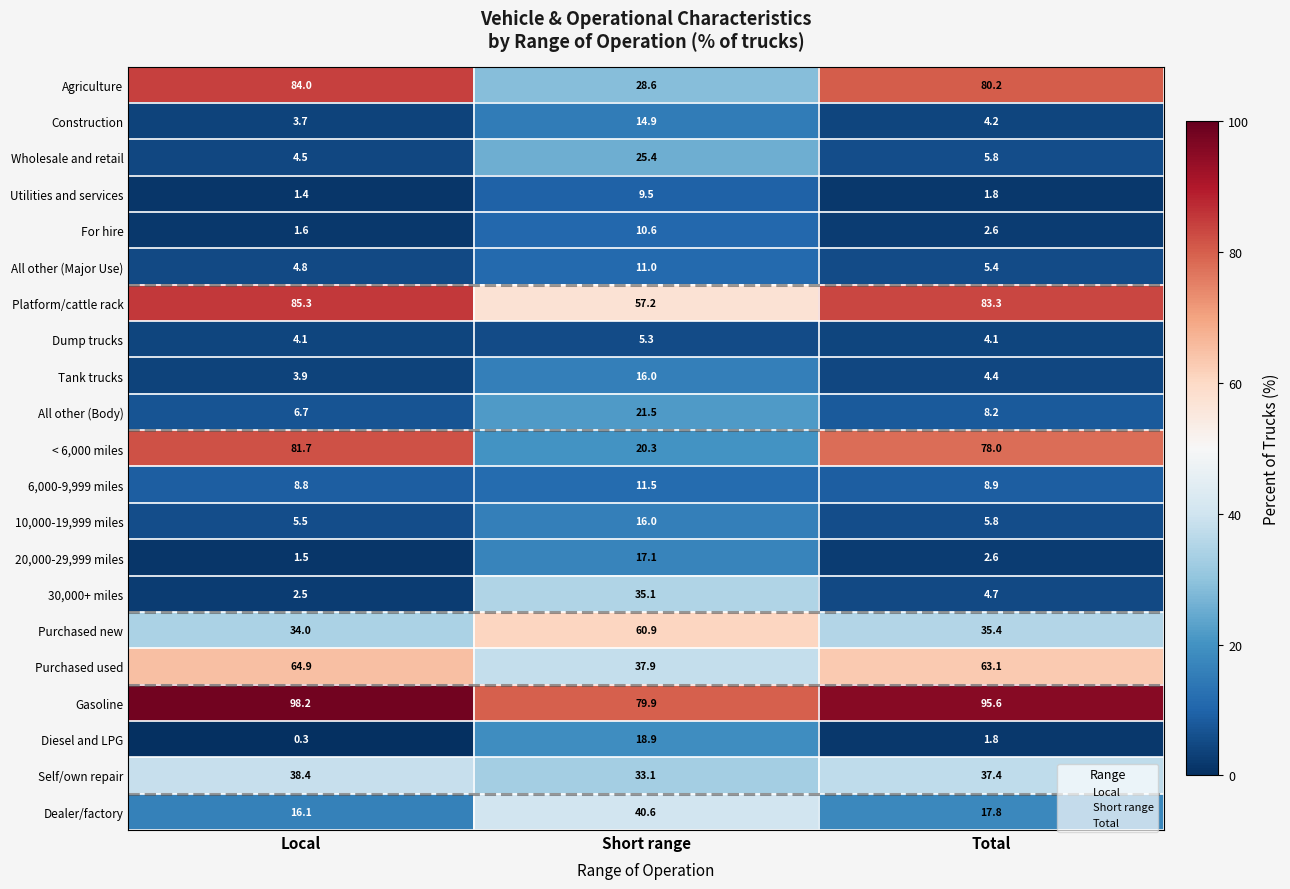

Which category has the lowest value across all series?

Local